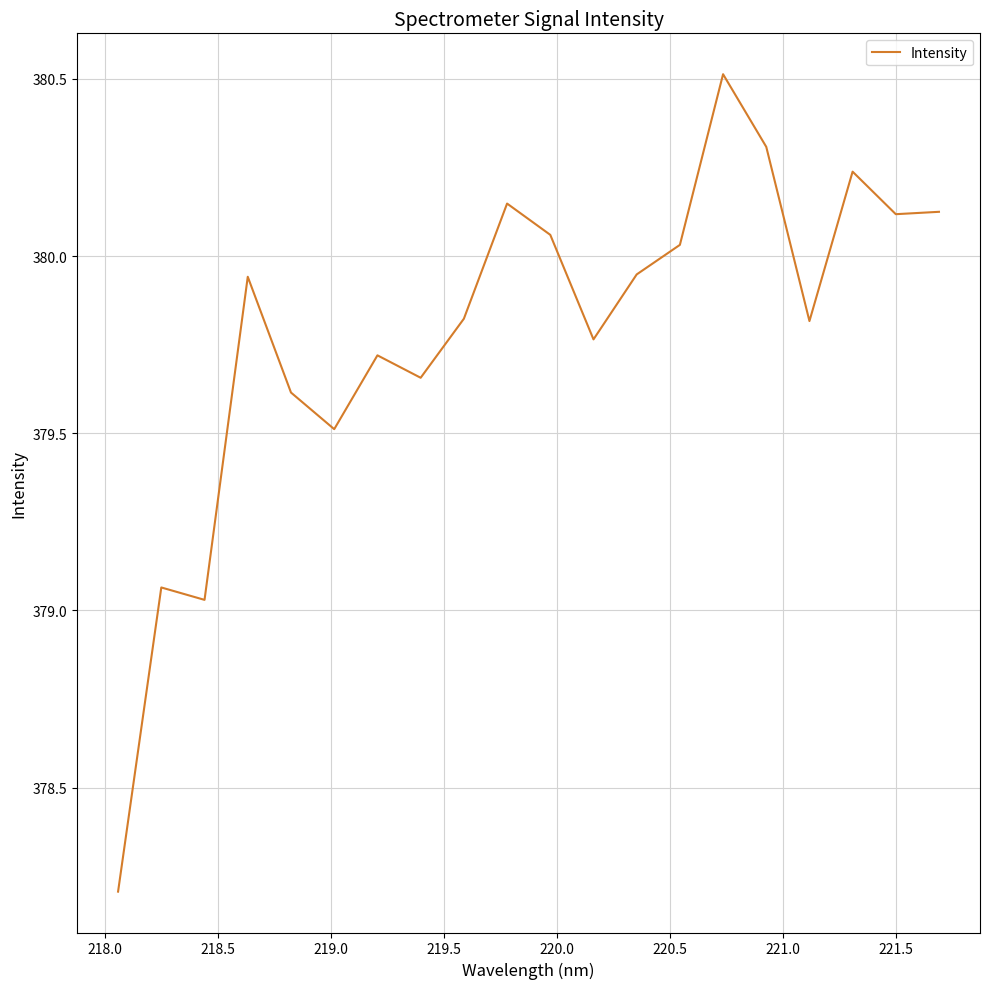

How many interior local peaks (higher than both neighbors) does the data have?

6